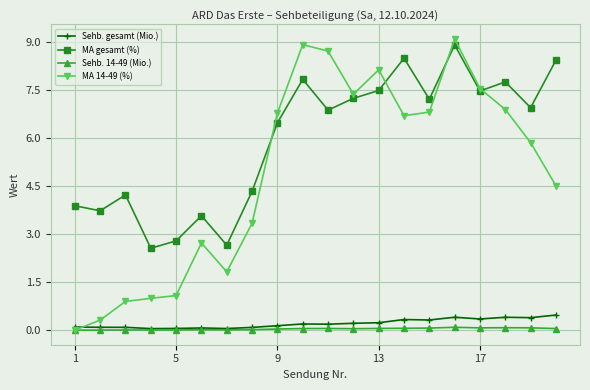

Which series has the largest total across all categories?

MA gesamt (%)